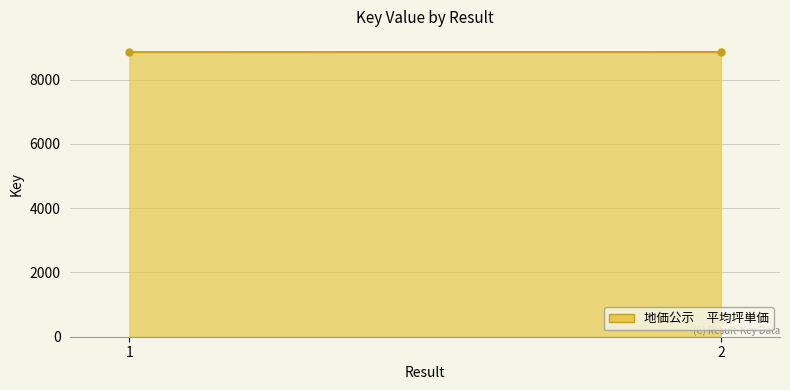

Reading right to left, what are all the values shown in this chart?

2=8856	1=8854